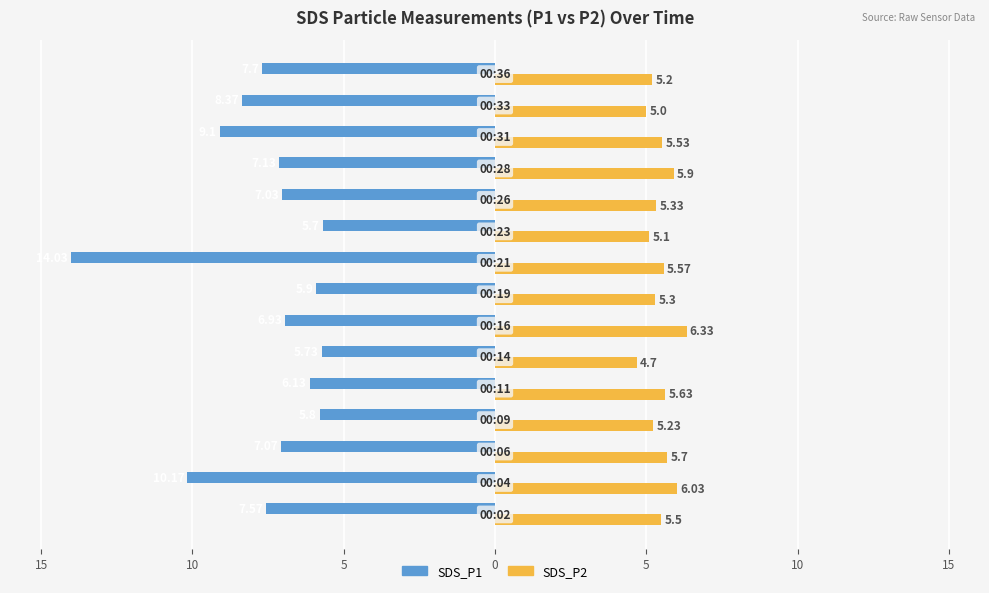

What are all the series names shown in the legend?

SDS_P1, SDS_P2